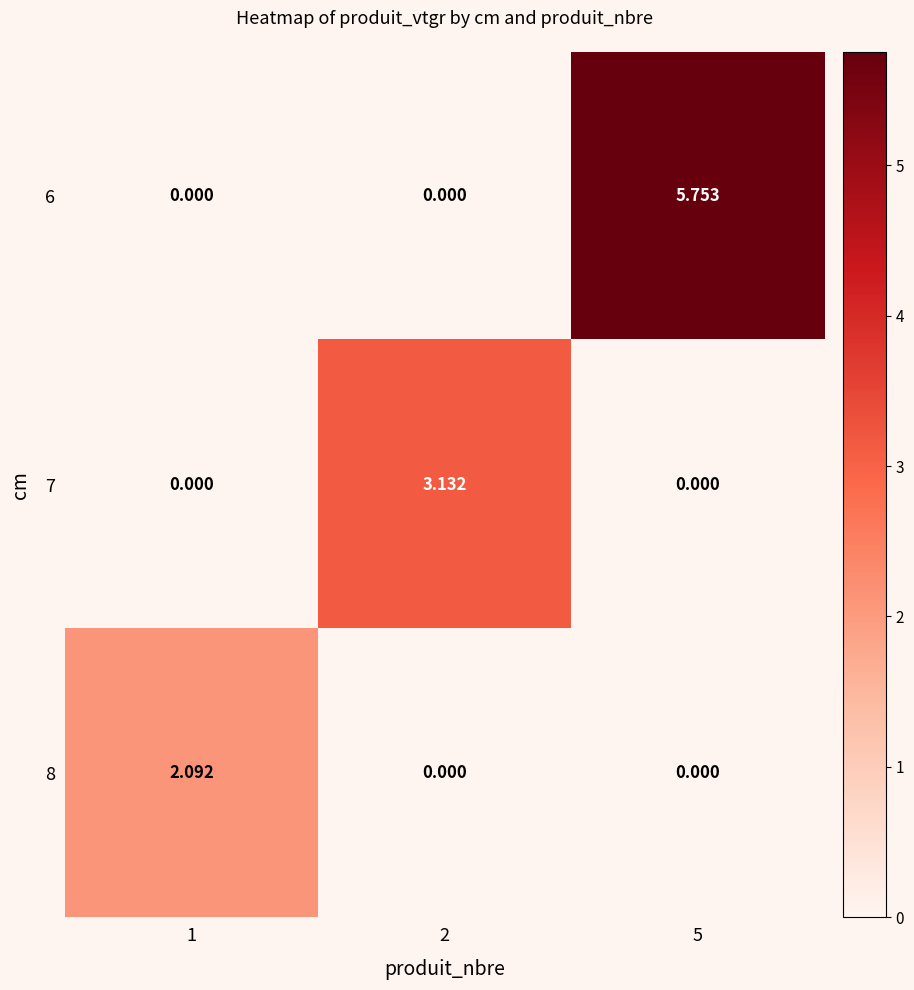

List the series in order of their peak value, lowest first.

8, 7, 6